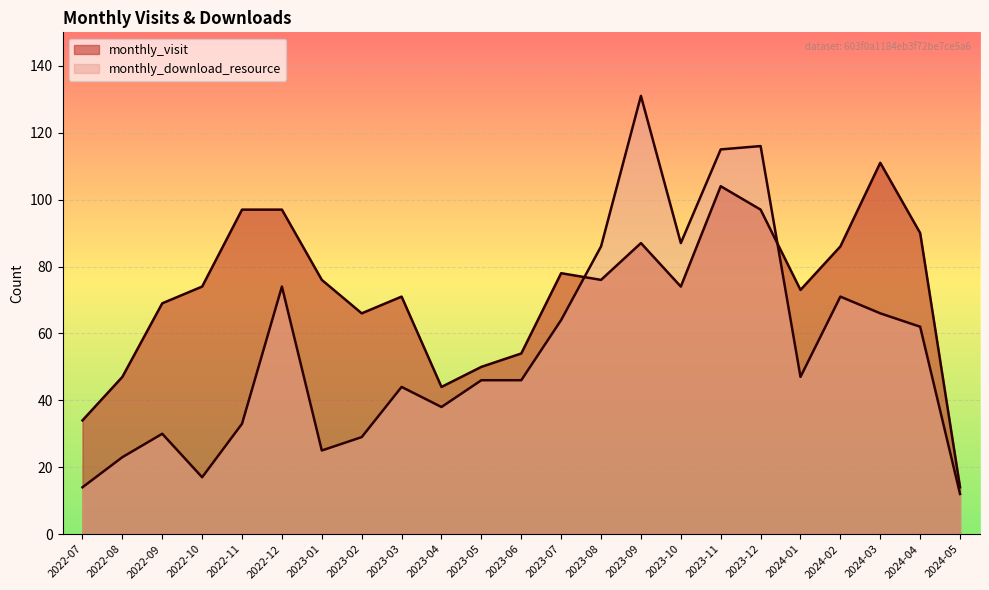

What is the total value across all series at 2022-12?

171